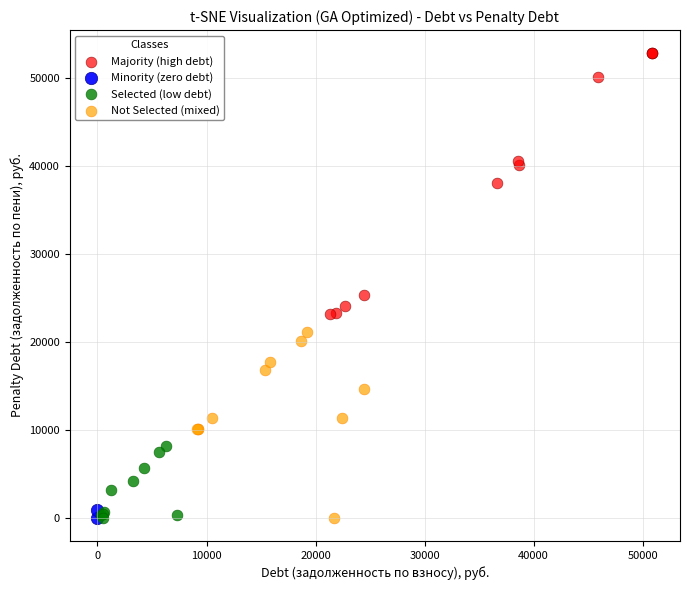

What are all the series names shown in the legend?

Majority (high debt), Minority (zero debt), Selected (low debt), Not Selected (mixed)